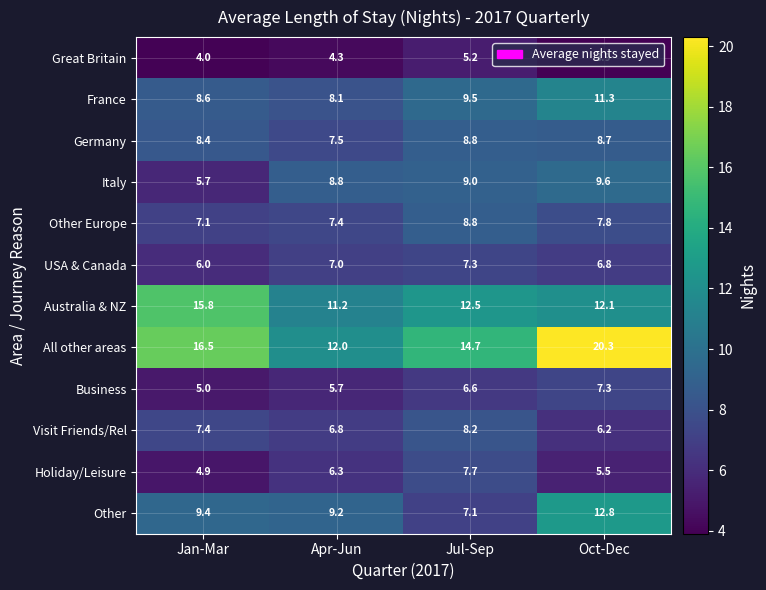

At which label does Great Britain reach its minimum?

Oct-Dec